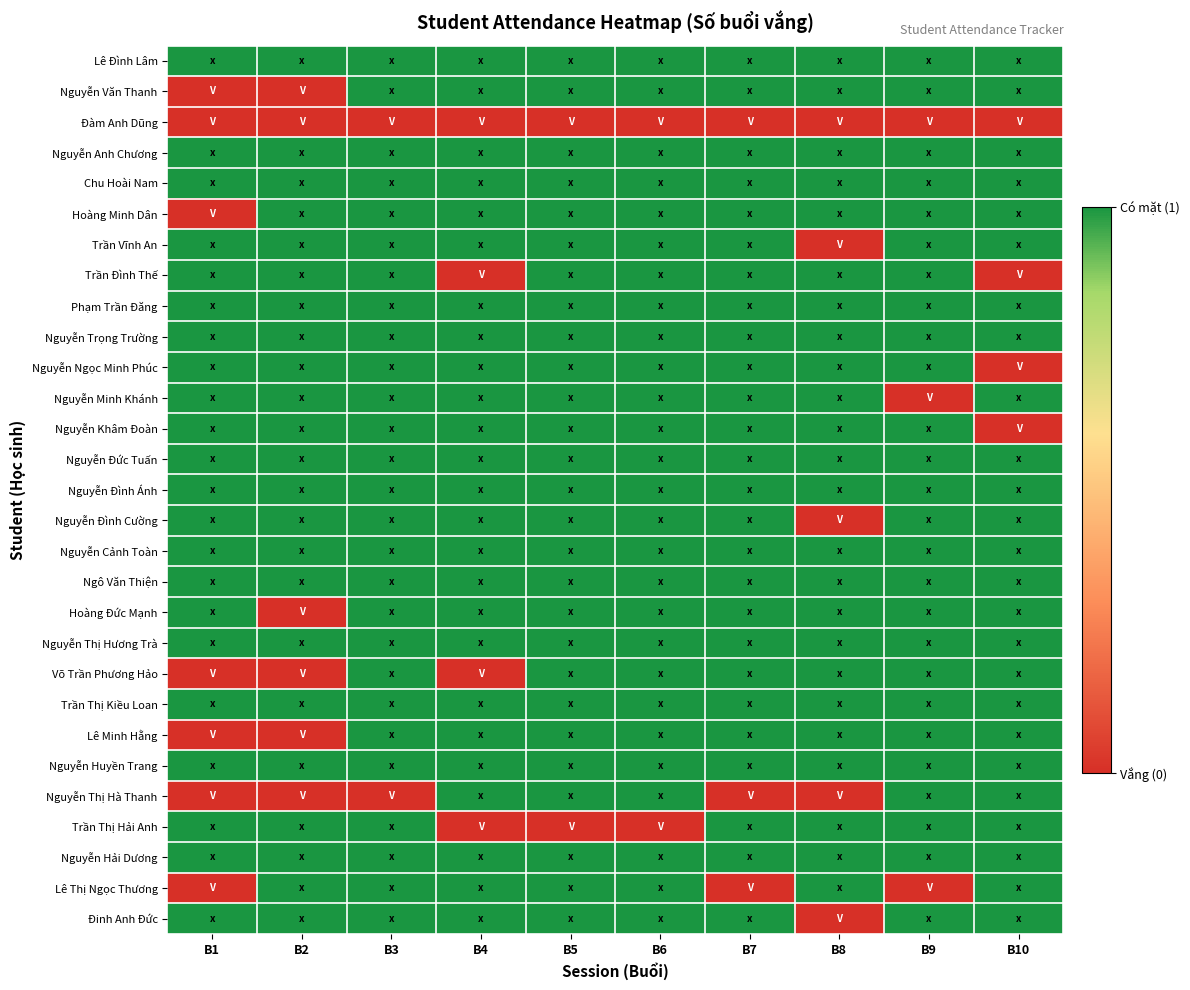

What is the maximum value shown in the chart?

1